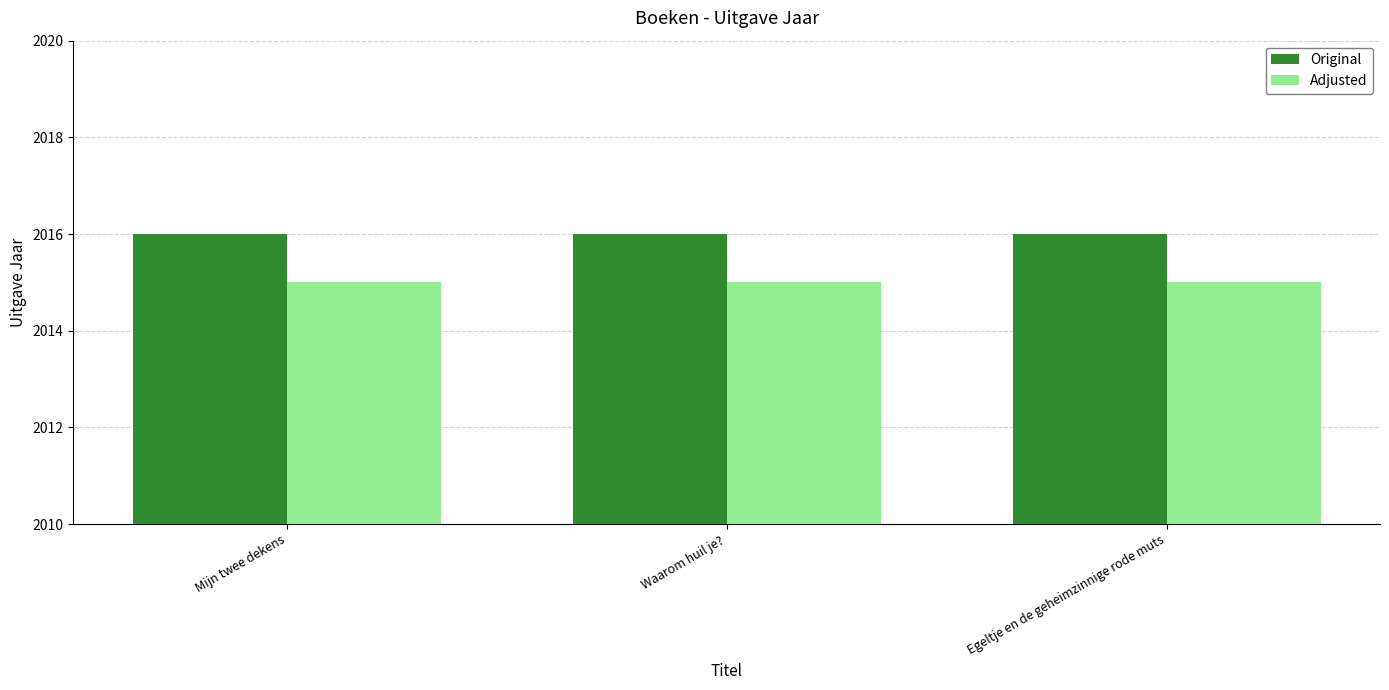

Is it true that Adjusted equals 2015 at Egeltje en de geheimzinnige rode muts?

True